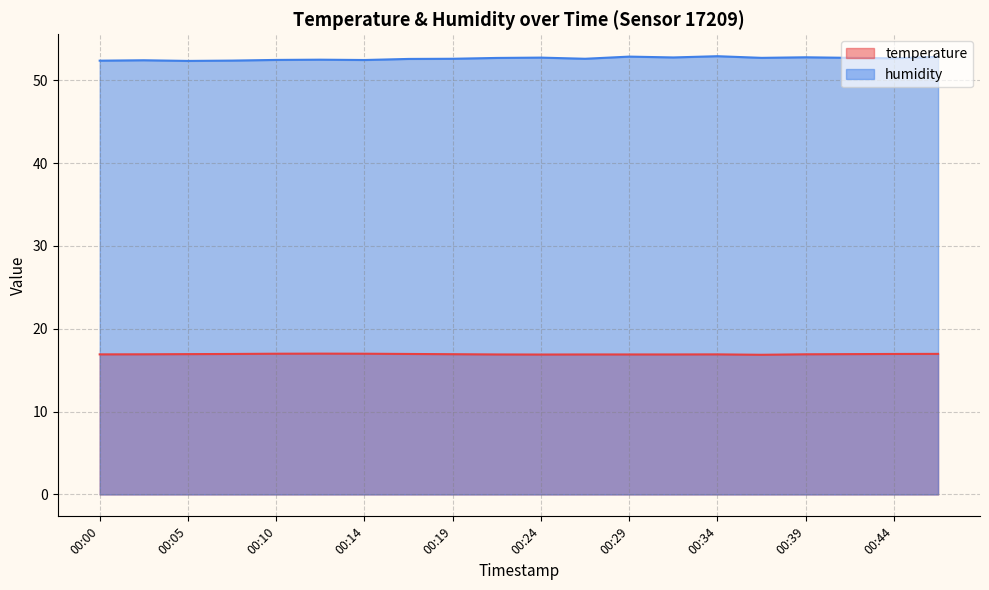

True or false: humidity and temperature intersect in this chart.

False